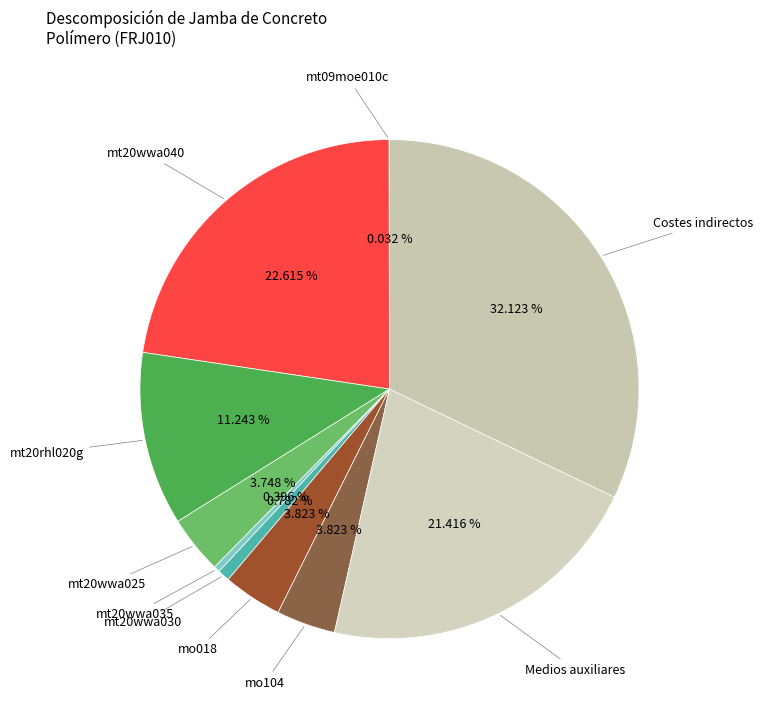

Between mt20wwa030 and mo018, which is larger?

mo018